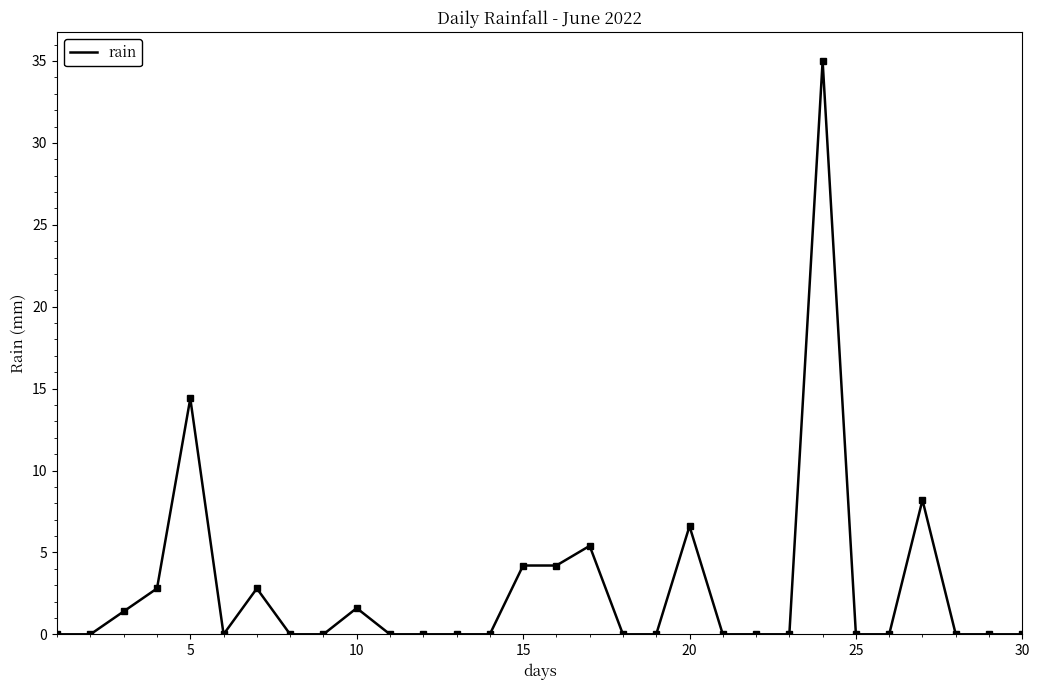

What is the maximum value shown in the chart?

35.0